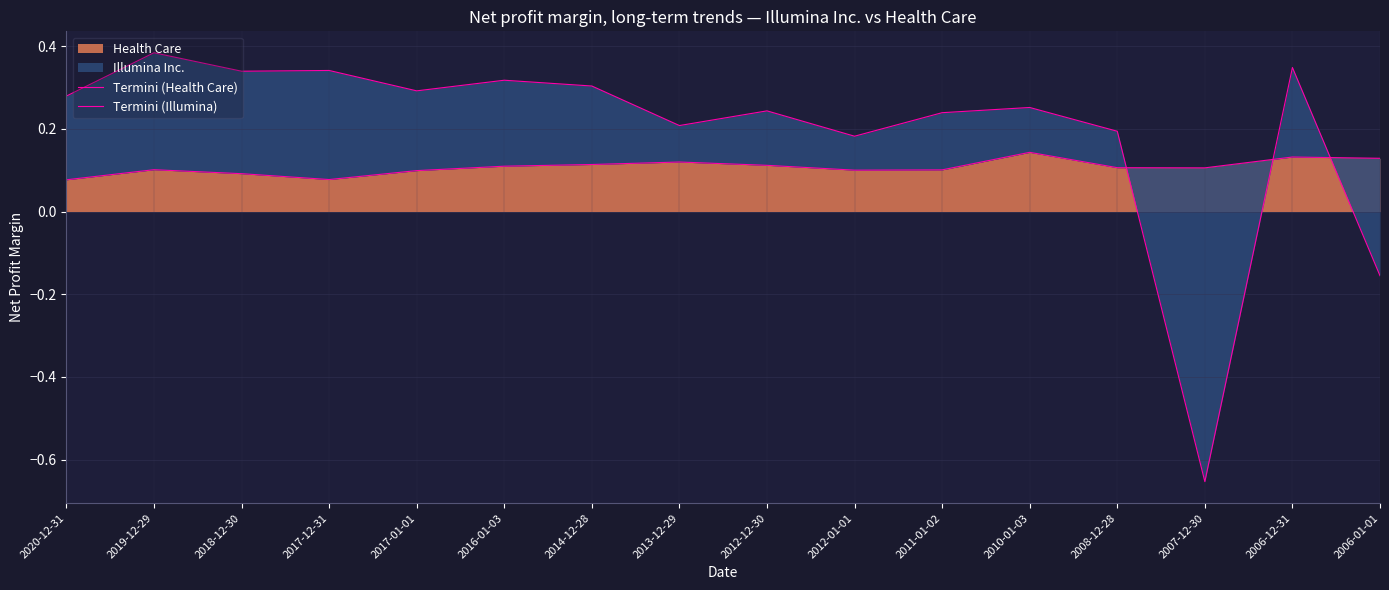

Is it true that Health Care equals 0.1 at 2017-01-01?

True